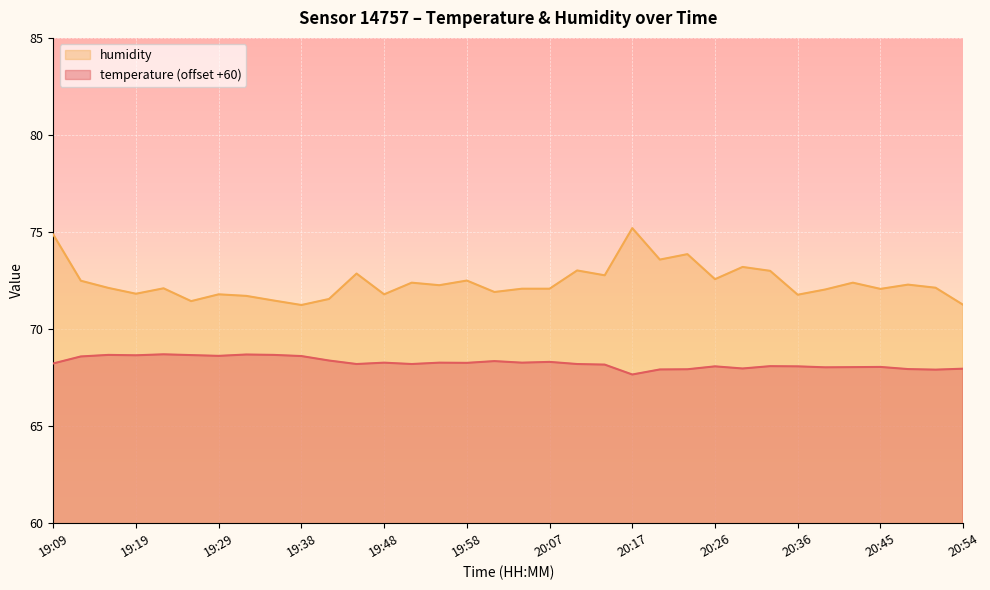

What position from the left is 20:07?

19